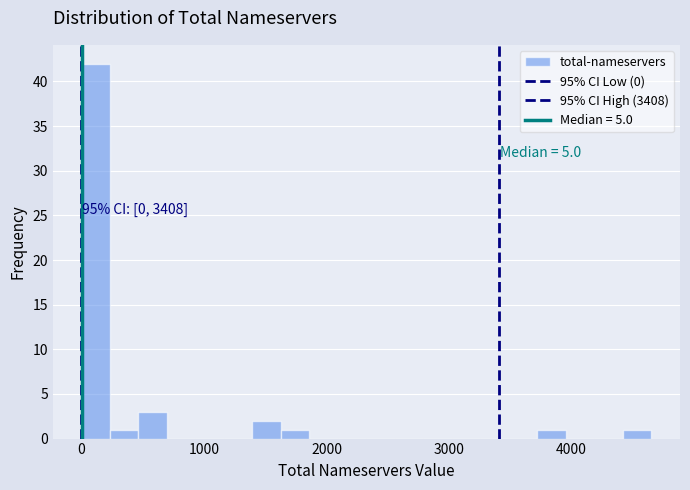

Around what value on the x-axis is the tallest bar? Give the approximate position of its centre, as read against the axis.

100